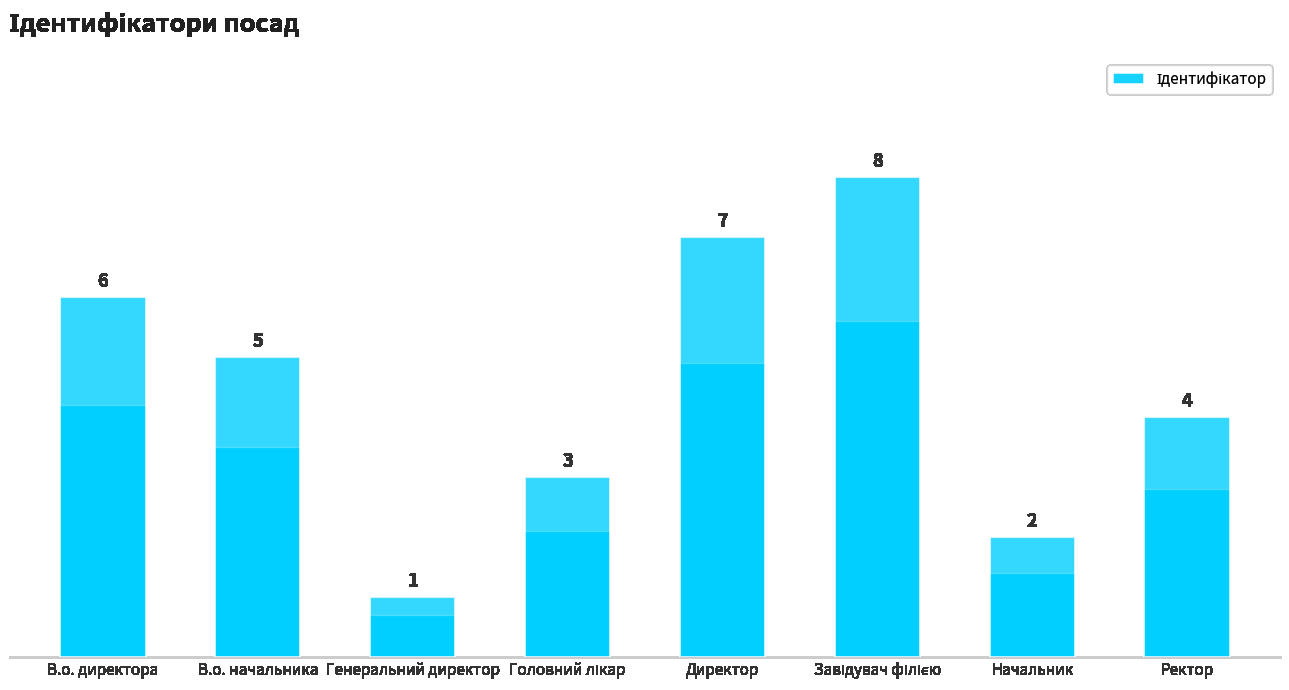

Are the bars grouped side by side (vs. stacked)?

No